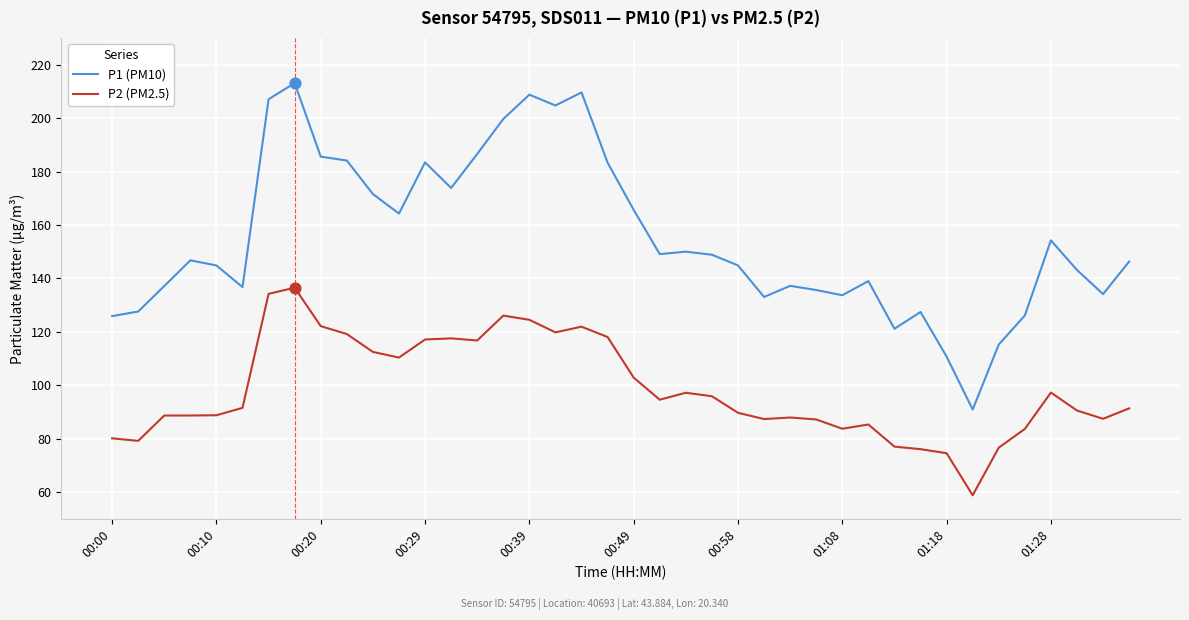

What are all the series names shown in the legend?

P1 (PM10), P2 (PM2.5)